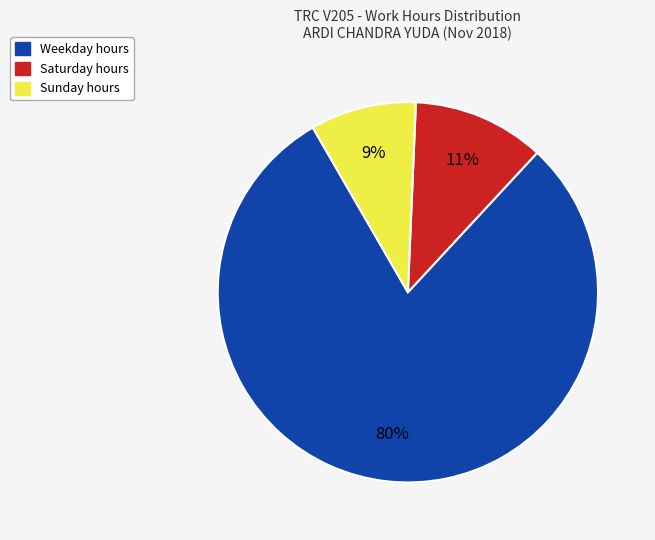

How many slices are in this pie chart?

3